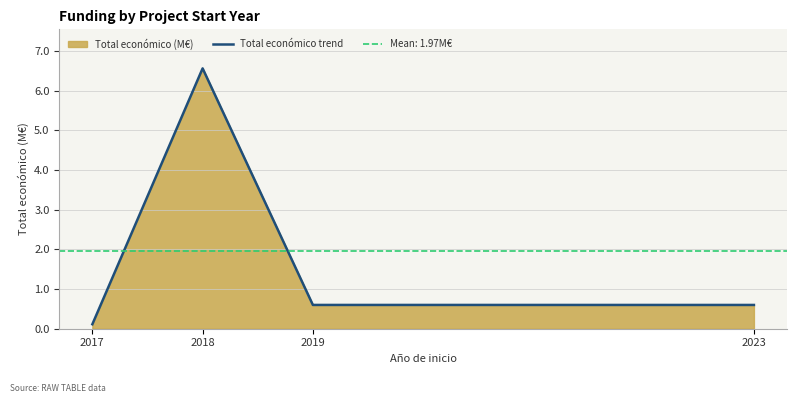

What is the difference between the values at 2019 and 2018?

6.0